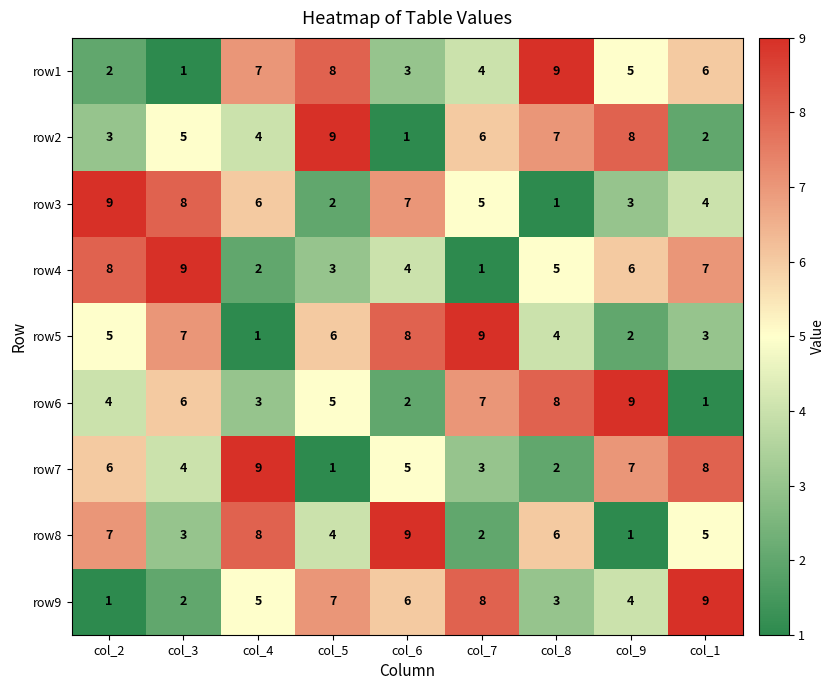

The row8 series shows 8 at col_8. True or false?

False